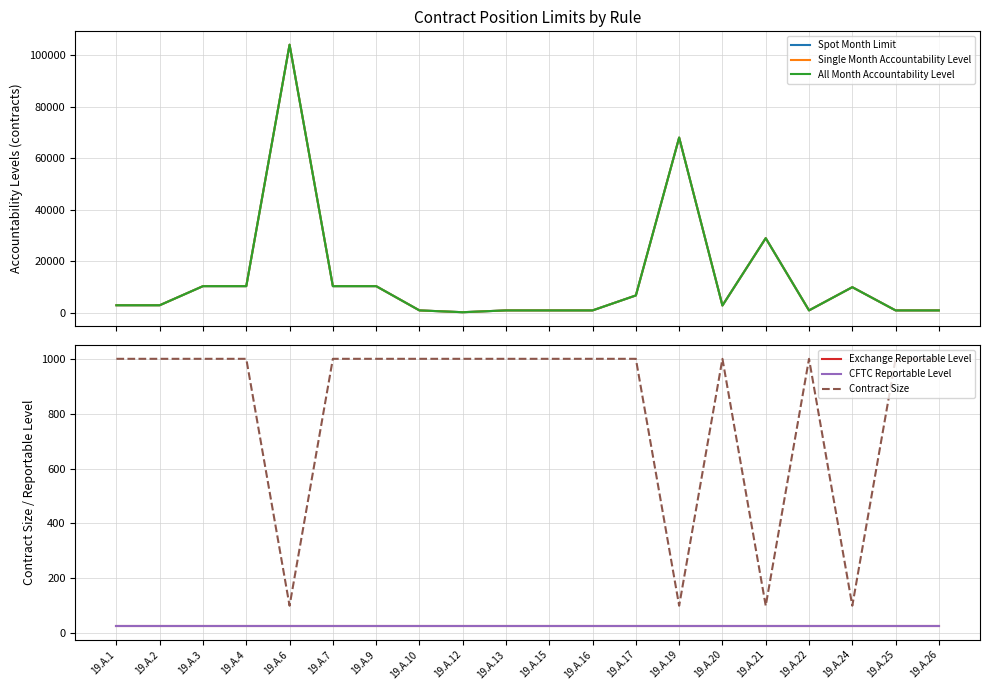

At which category does the chart reach its peak across all series?

19.A.6